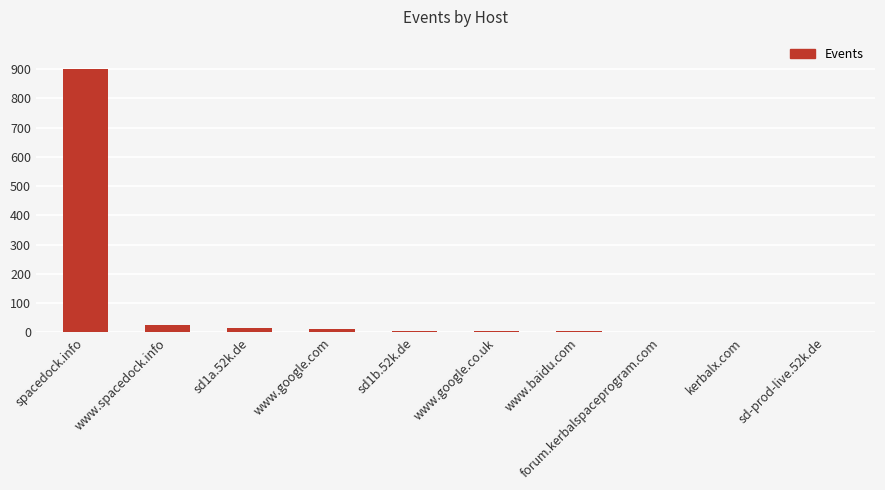

Between sd1a.52k.de and sd-prod-live.52k.de, which is larger?

sd1a.52k.de